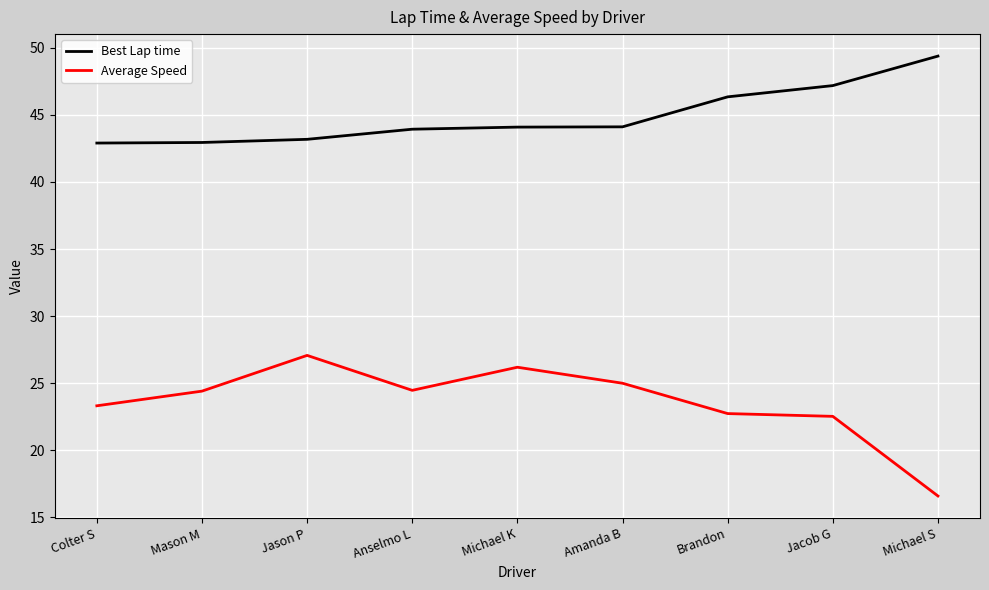

The Average Speed series shows 44.7 at Amanda B. True or false?

False